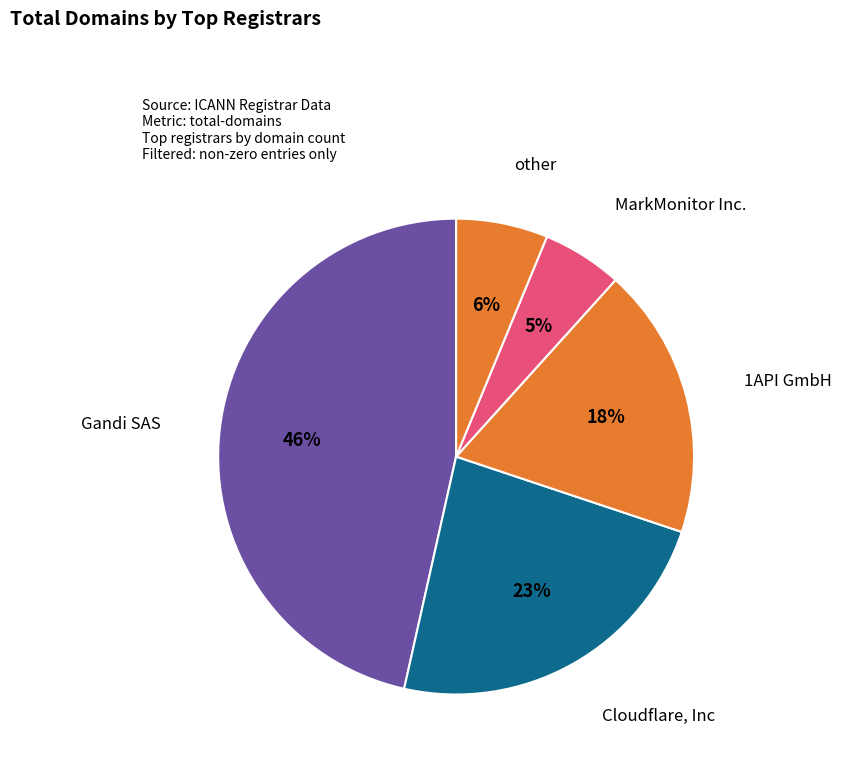

To the nearest percent, what percentage of the pie is MarkMonitor Inc.?

5%